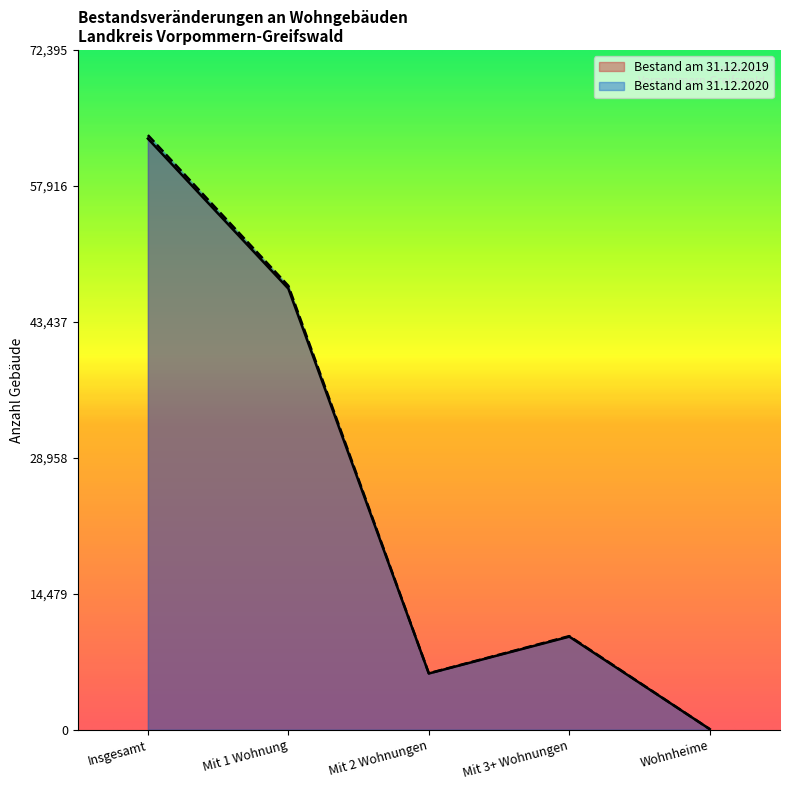

At which category does Bestand am 31.12.2019 reach its first local valley?

Mit 2 Wohnungen